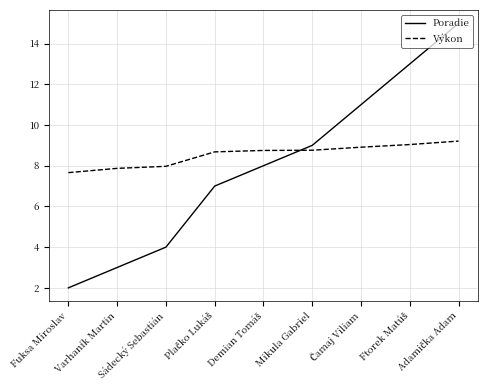

What is the smallest value displayed?

2.0